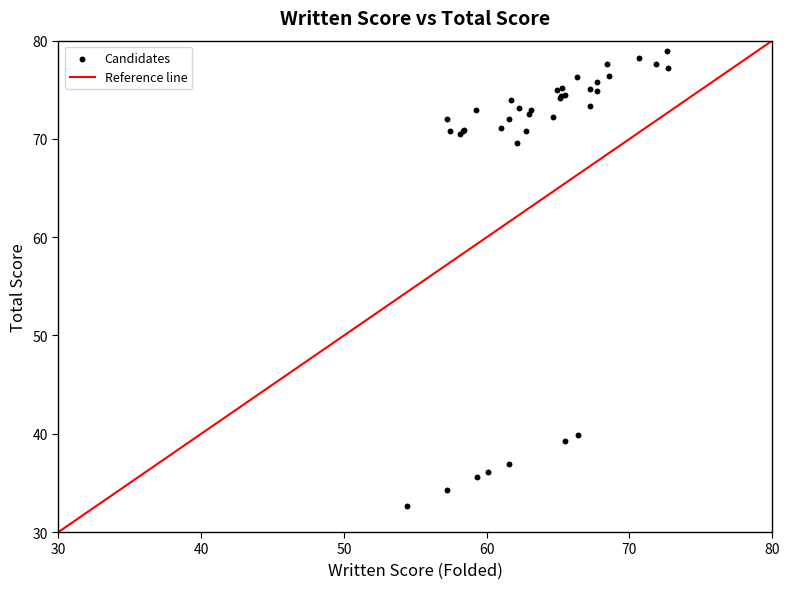

What Y value in the scatter plot is closest to 55?

69.6